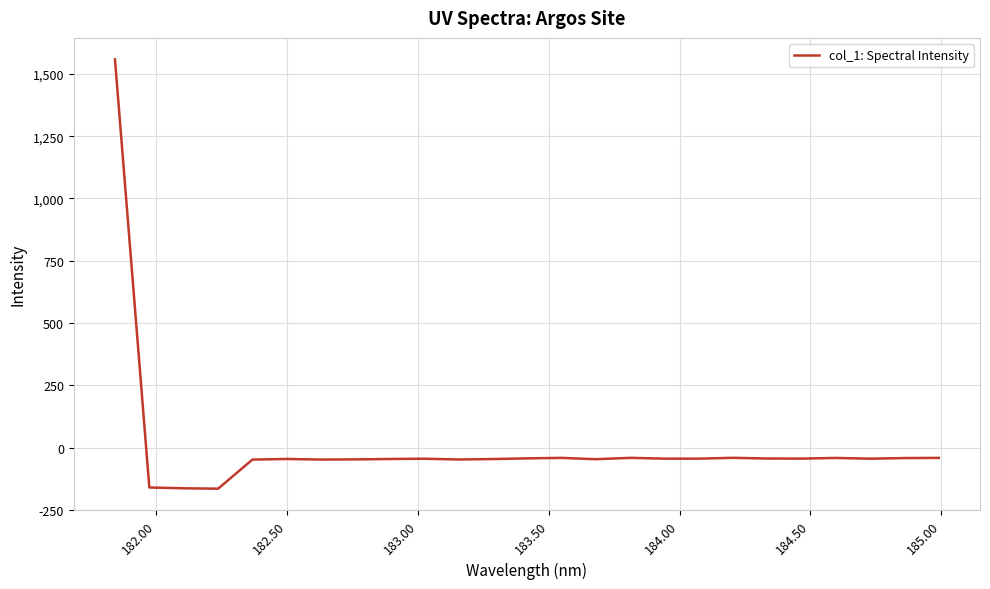

What is the maximum value shown in the chart?

1558.0